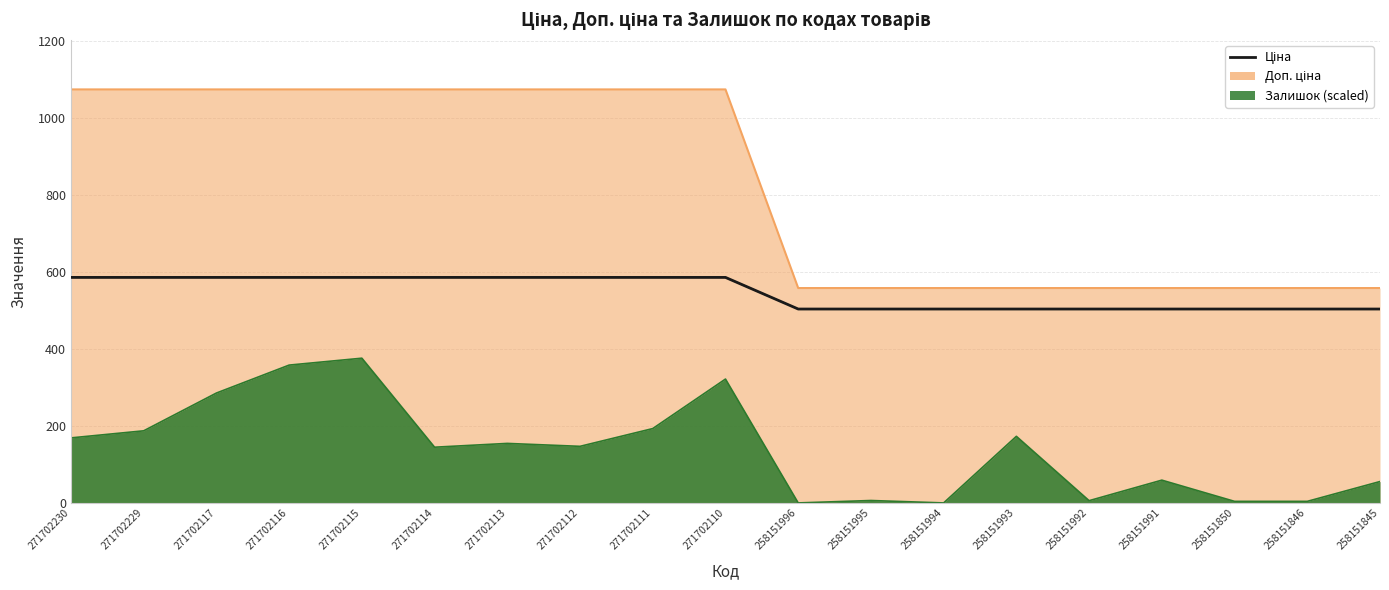

Where is the data nearest to the value 544?

258151996